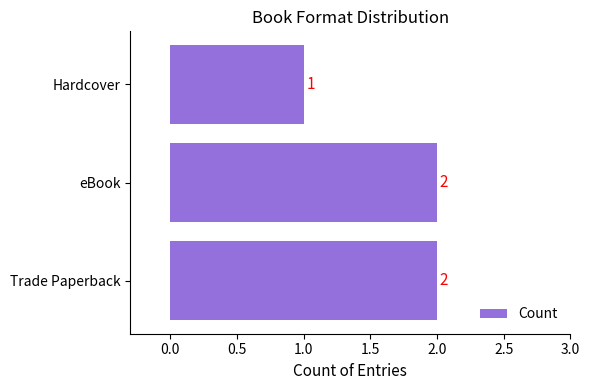

Count the number of categories in the chart.

3